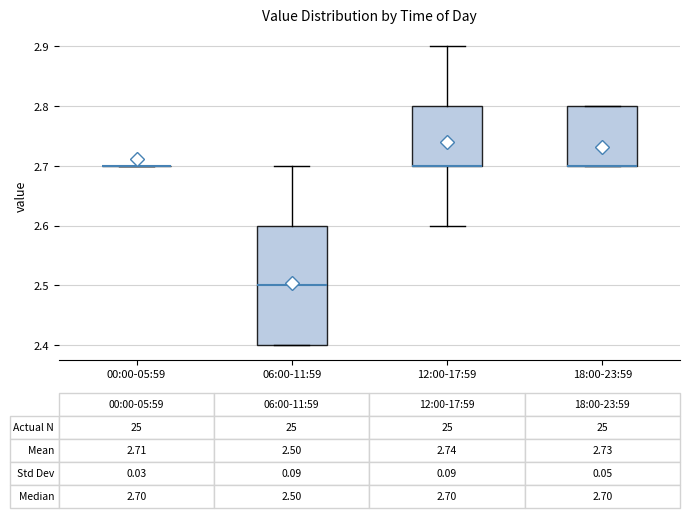

Comparing the boxes themselves (not the whiskers), which one is the tallest?

06:00-11:59